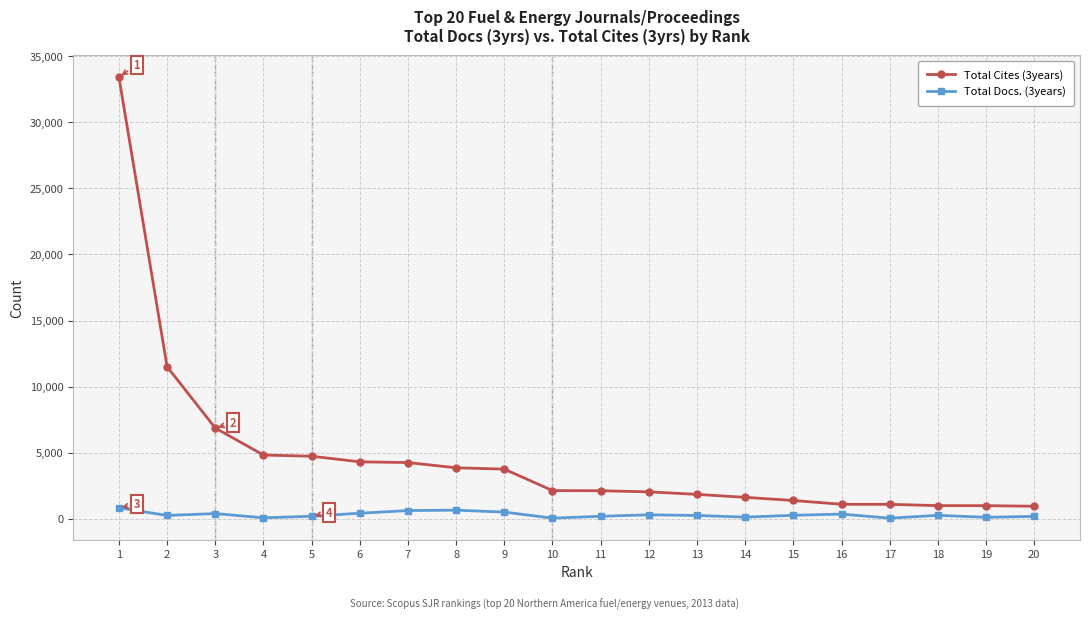

Read the Total Cites (3years) value at 8, to the nearest 100.

3900